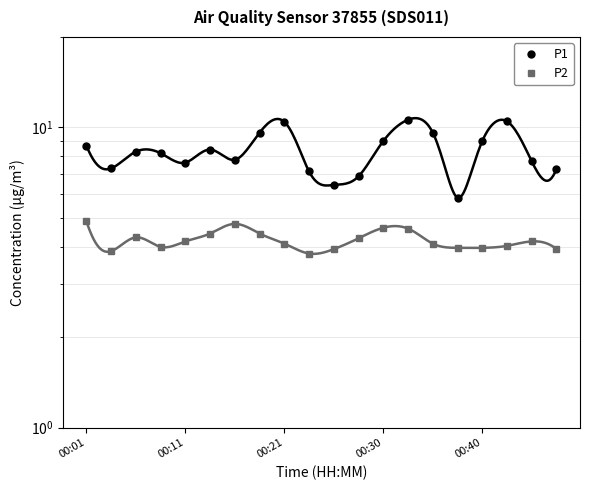

True or false: P1 and P2 cross at least once.

False